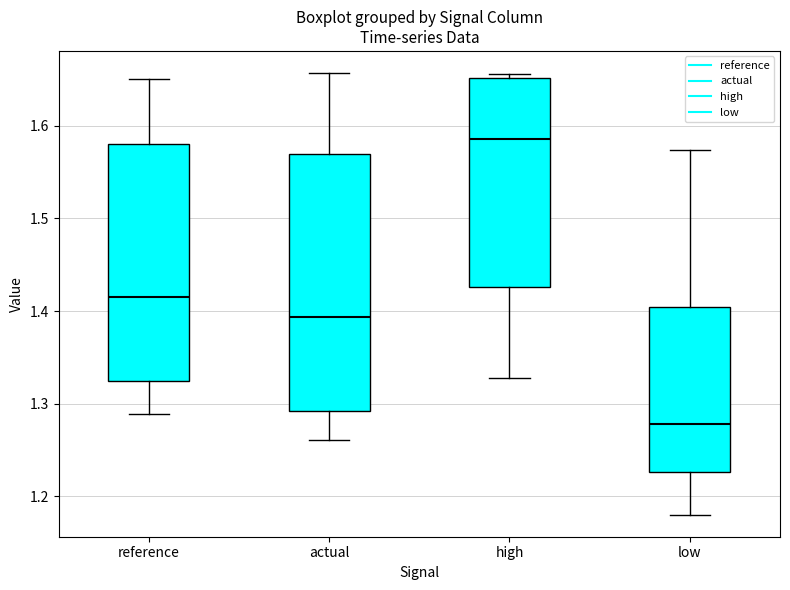

Reading left to right, transcribe this box plot: for each box, give where its median line is, the range the box spans, and where its two whiskers end, as read against the y-axis. The values are not printed on the chart, so give them approximately, as read against the axis.

reference: median 1.41, box 1.32 to 1.58, whiskers 1.29 to 1.65
actual: median 1.39, box 1.29 to 1.57, whiskers 1.26 to 1.66
high: median 1.59, box 1.43 to 1.65, whiskers 1.33 to 1.66
low: median 1.28, box 1.23 to 1.40, whiskers 1.18 to 1.57